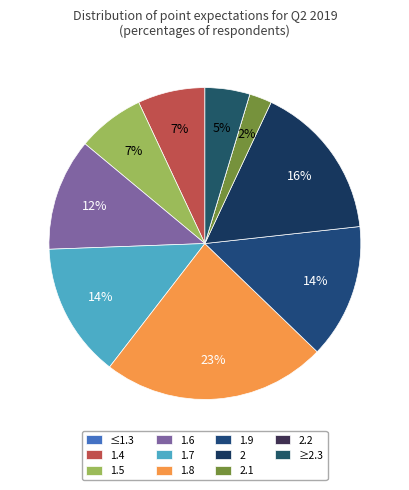

How many segments does this pie chart have?

11